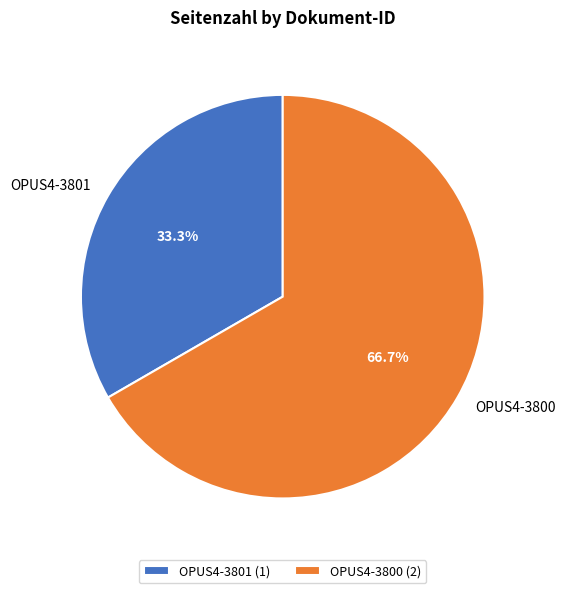

What portion of the pie excludes OPUS4-3801?

66.7%